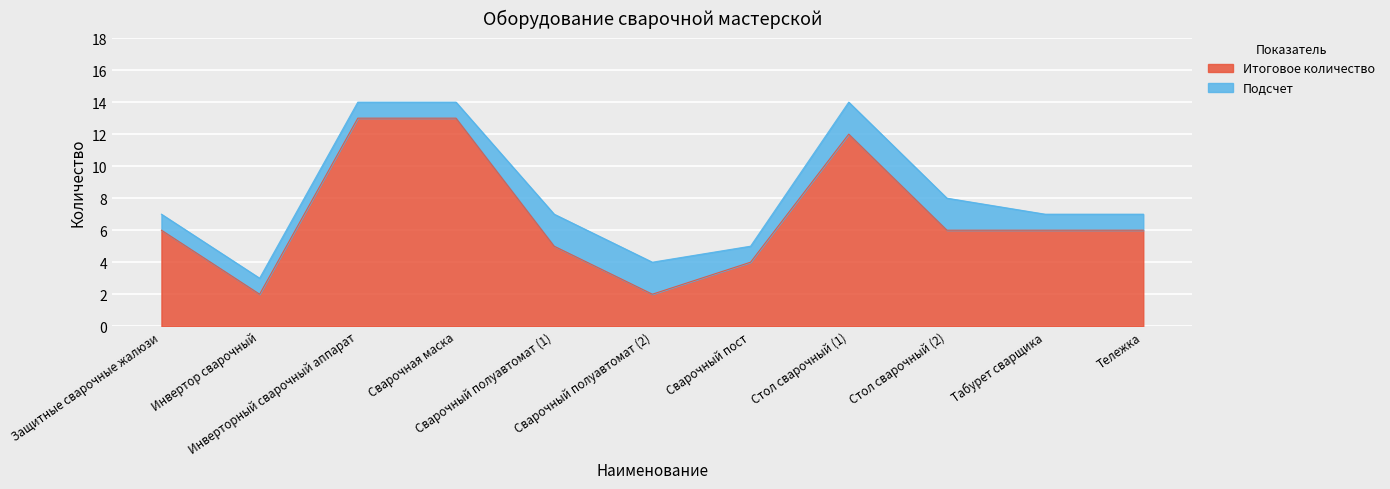

What is the minimum value shown in the chart?

2